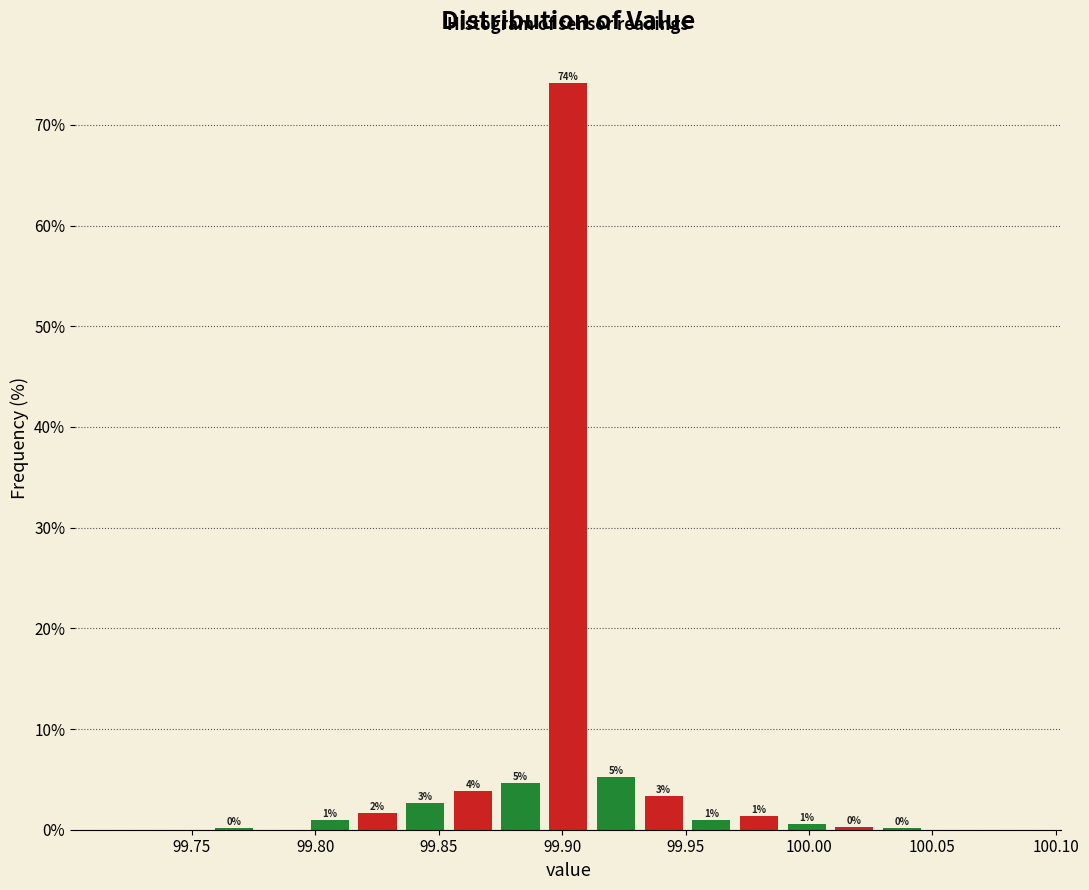

Around what value on the x-axis is the tallest bar? Give the approximate position of its centre, as read against the axis.

99.905